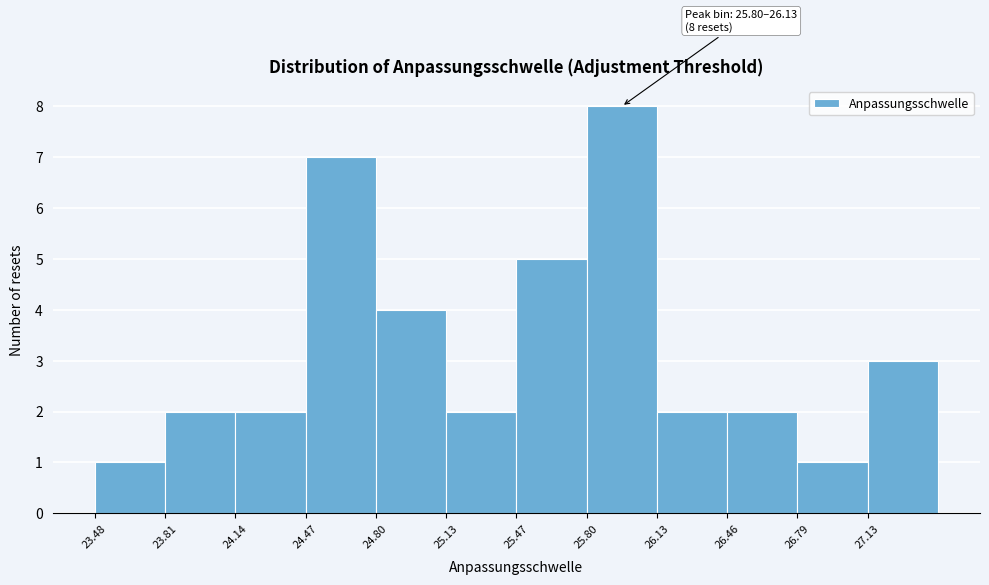

Over which range of the x-axis is the bar tallest?

25.80 to 26.15